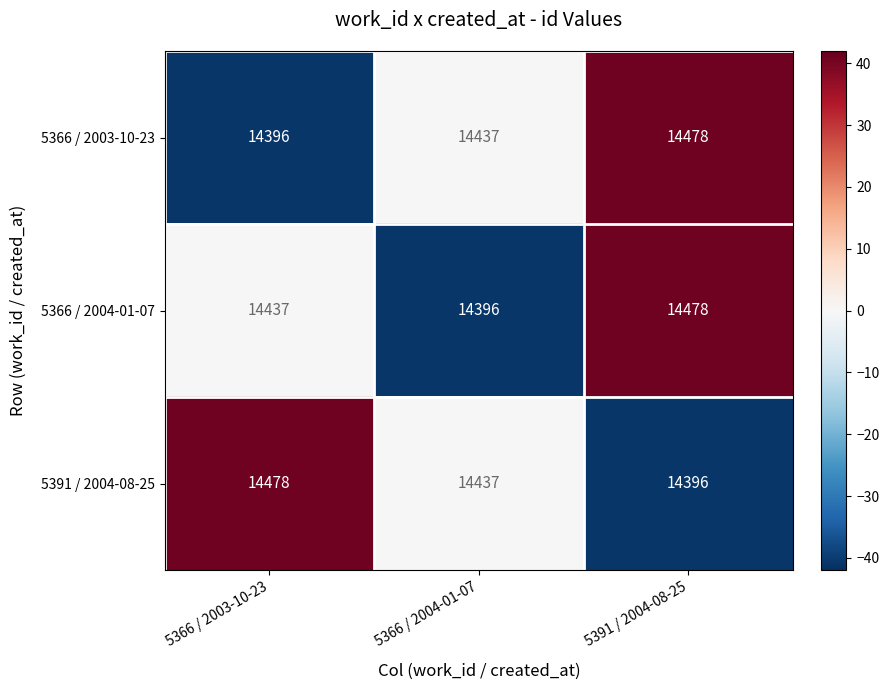

How many data points does each series have?

3